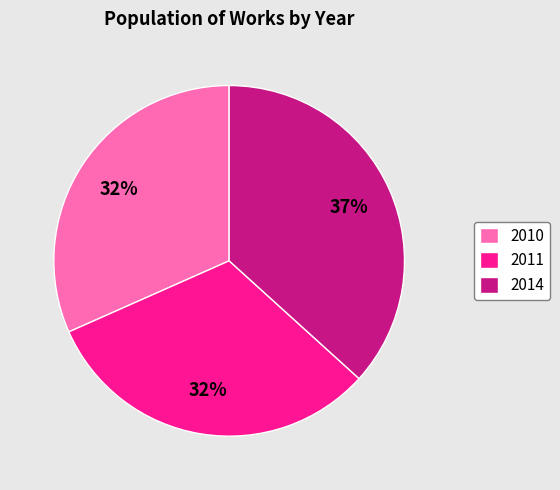

To the nearest percent, what is the difference between the largest and smallest slice percentages?

5%